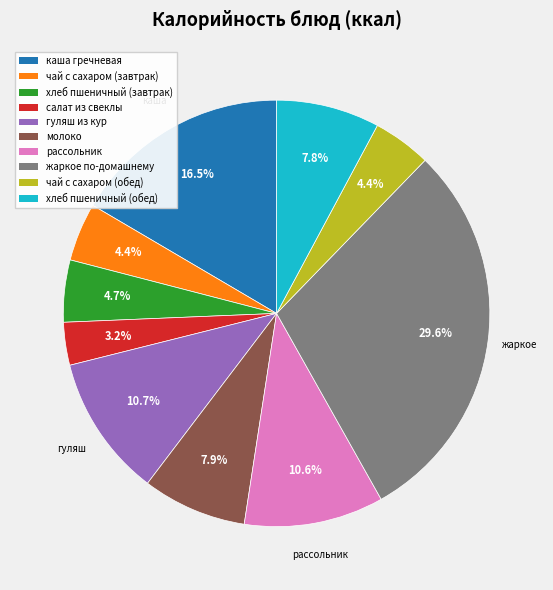

To the nearest percent, what is the combined percentage of каша гречневая and молоко?

24%